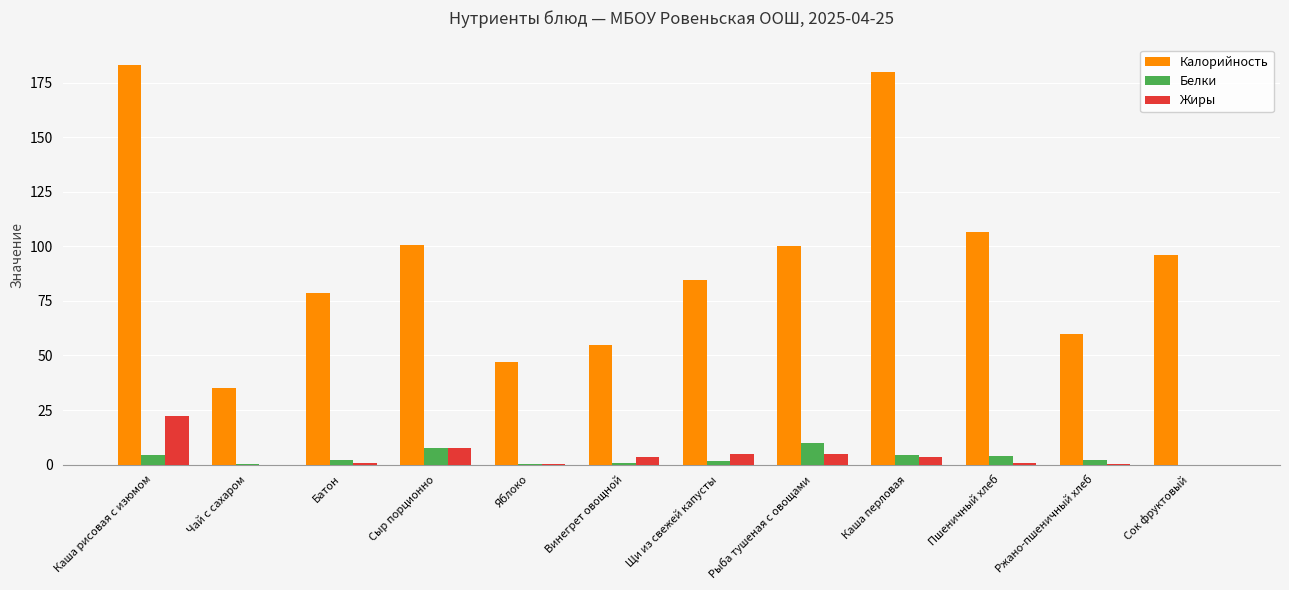

What is the greatest value displayed?

183.3